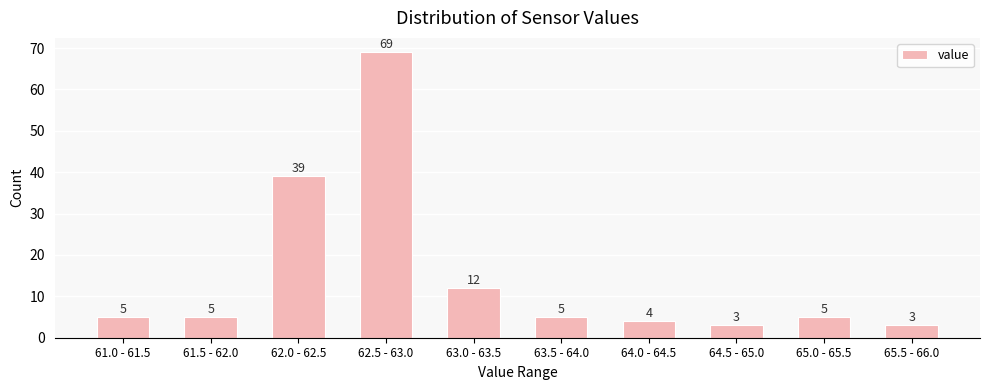

Reading left to right, transcribe all the data shown in this chart.

5	5	39	69	12	5	4	3	5	3